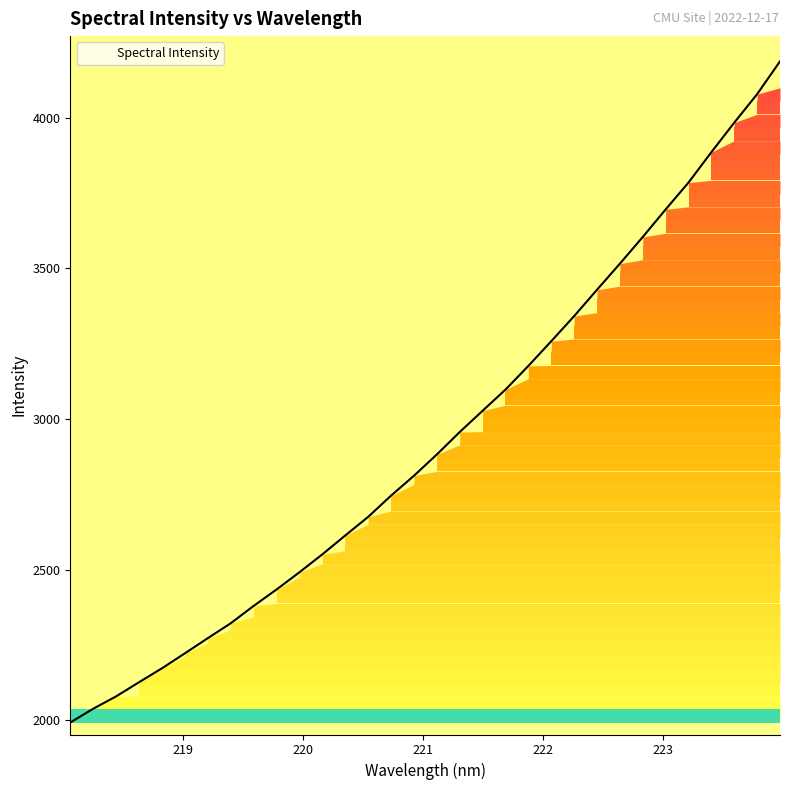

What is the maximum value shown in the chart?

4187.8